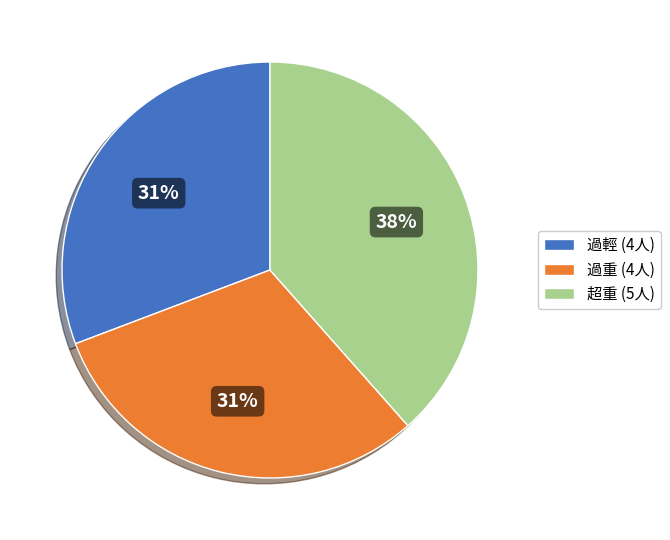

How many slices are in this pie chart?

3